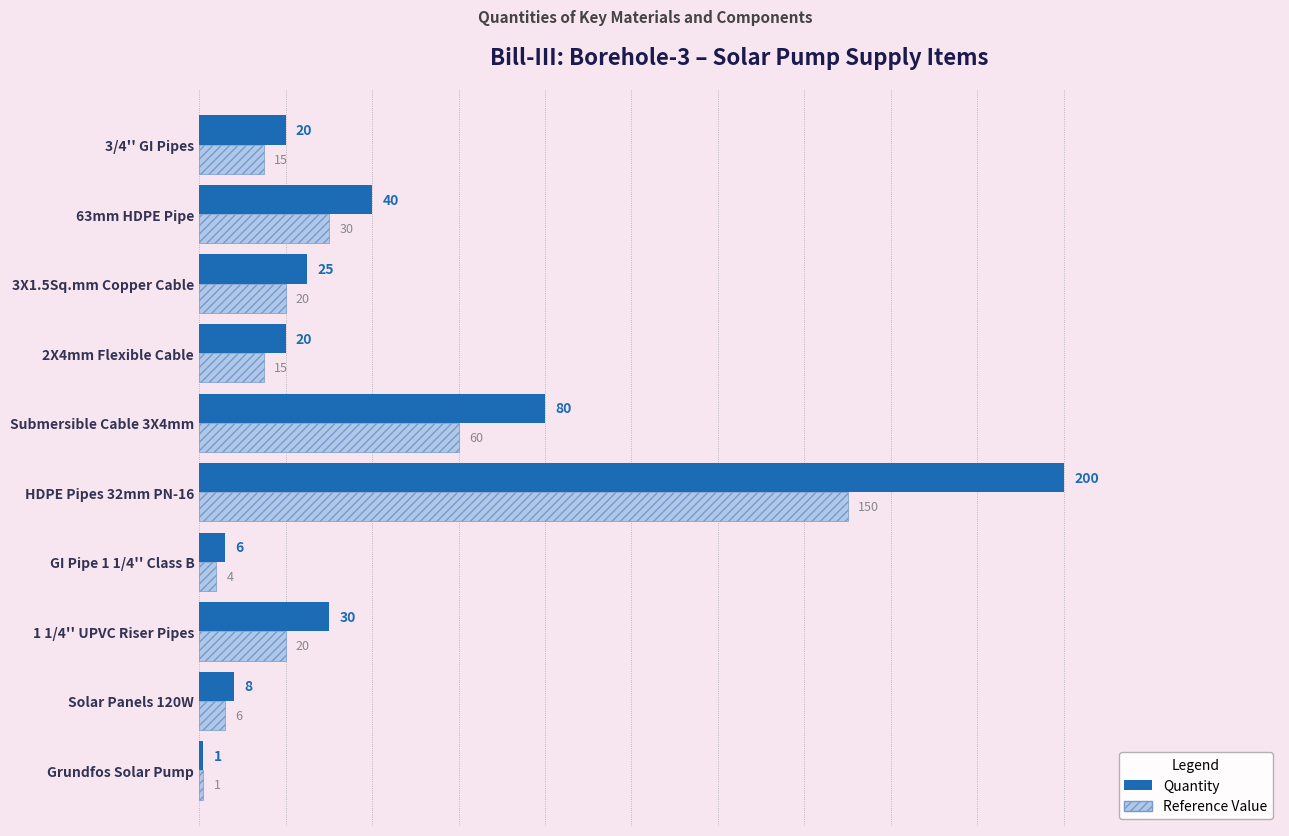

What is the greatest value displayed?

200